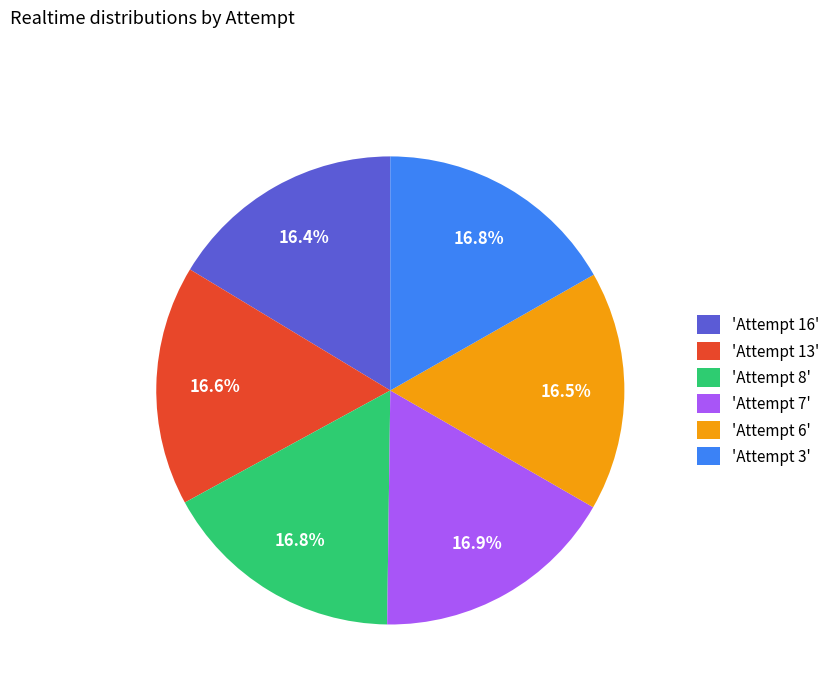

To the nearest percent, what is the average slice percentage?

17%